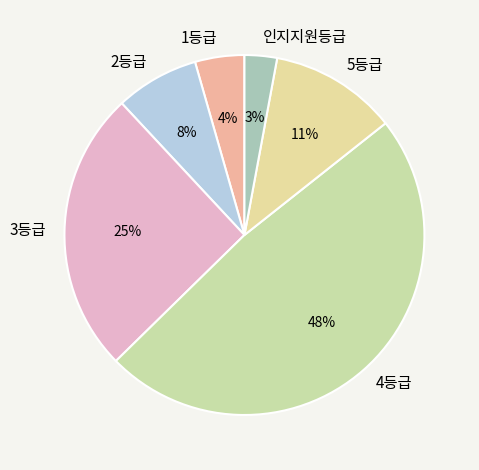

Is there a majority slice in this chart?

No